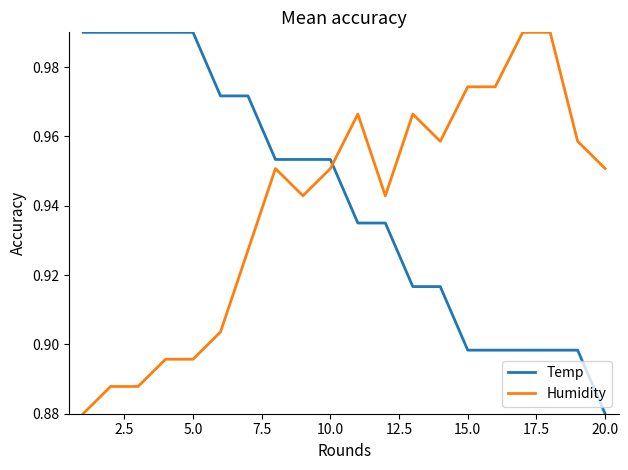

How many times do Temp and Humidity cross each other?

1